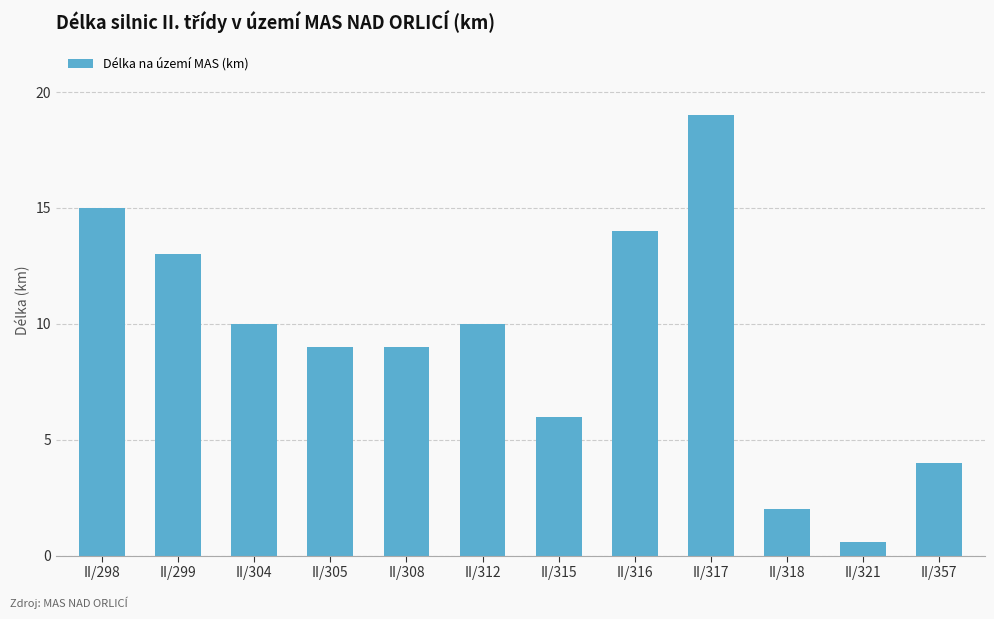

Are the bars grouped side by side (vs. stacked)?

No